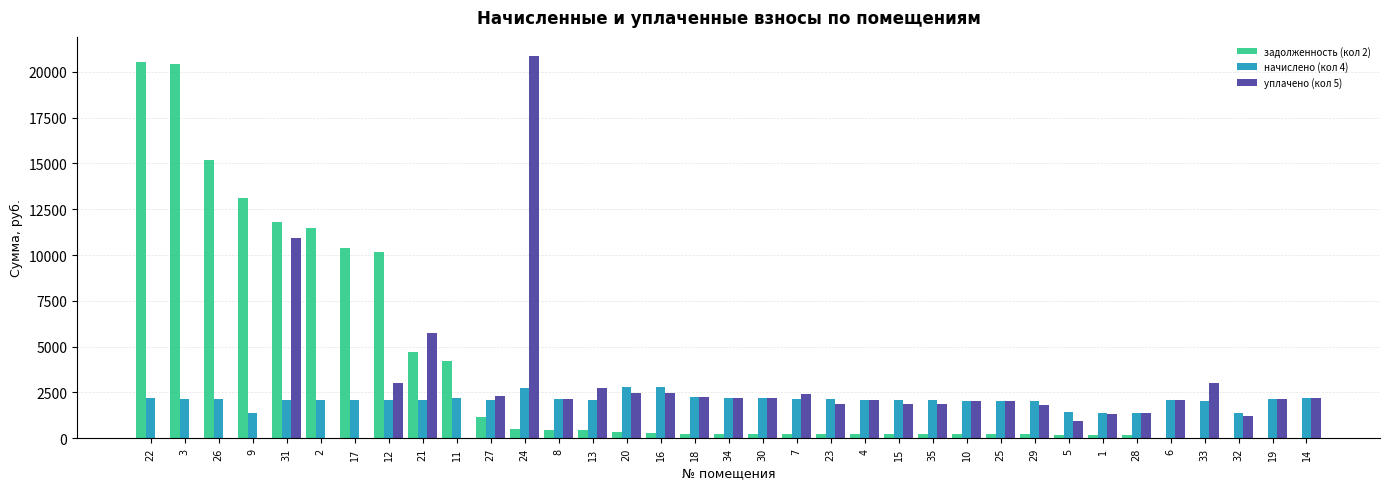

Is the value of начислено (кол 4) at 35 greater than the value of задолженность (кол 2) at 29?

Yes